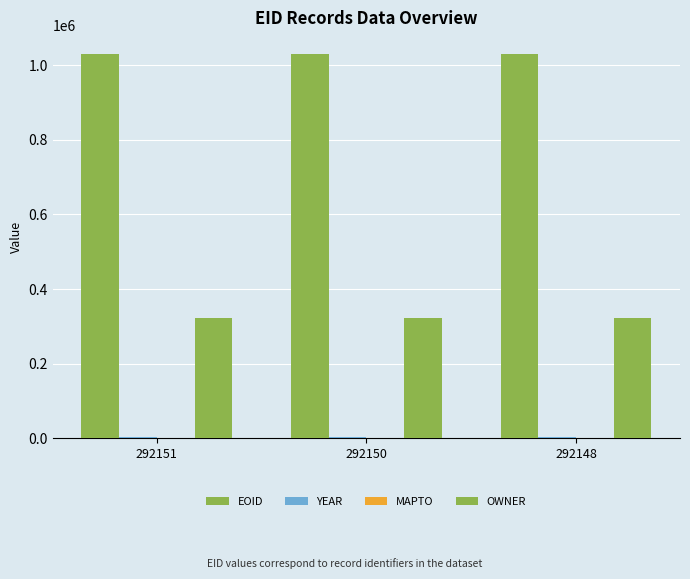

At which label is YEAR closest to 2013?

292151